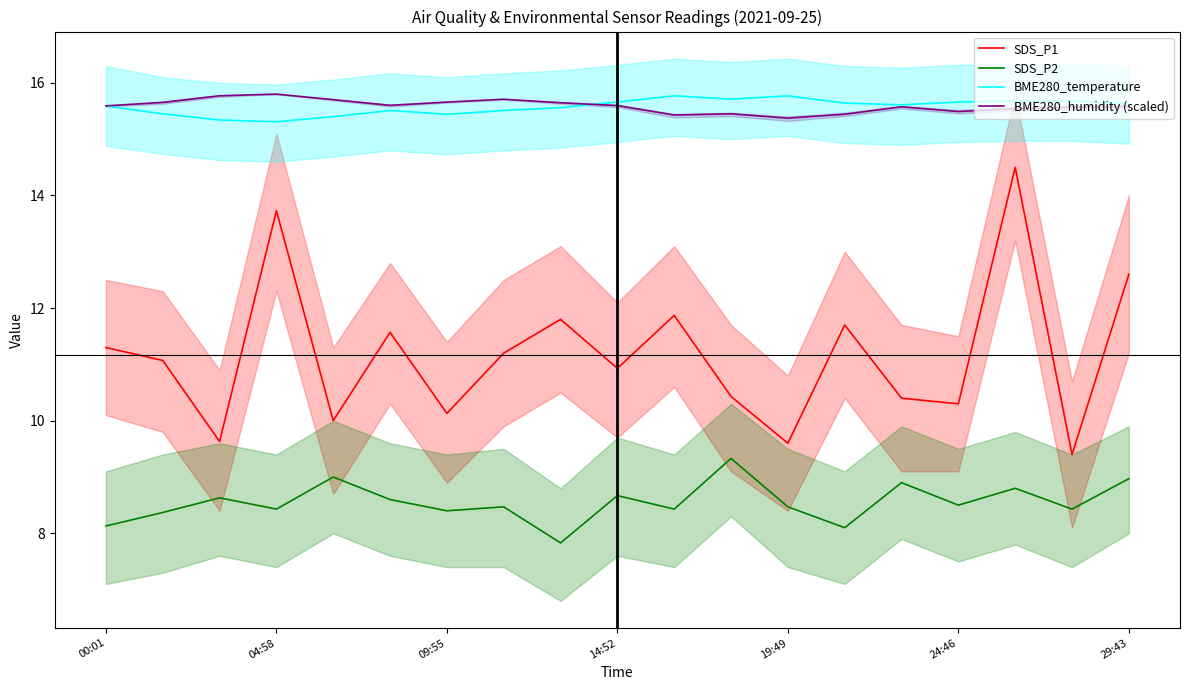

Count the BME280_temperature values in the range 15 to 16.

19